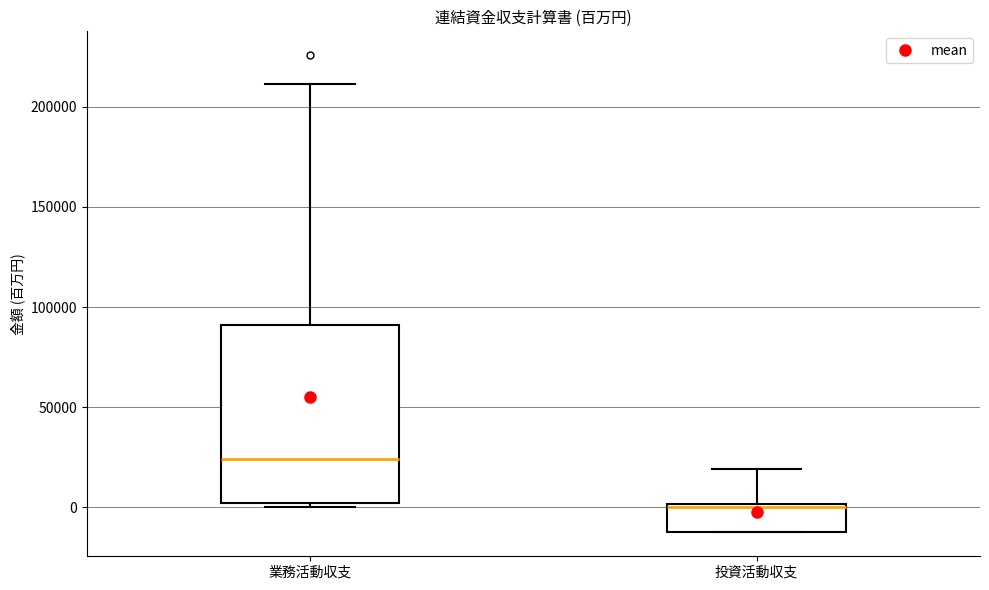

Where is the lower edge of the box for 業務活動収支 on the y-axis? The values are not printed on the chart, so give them approximately, as read against the axis.

0